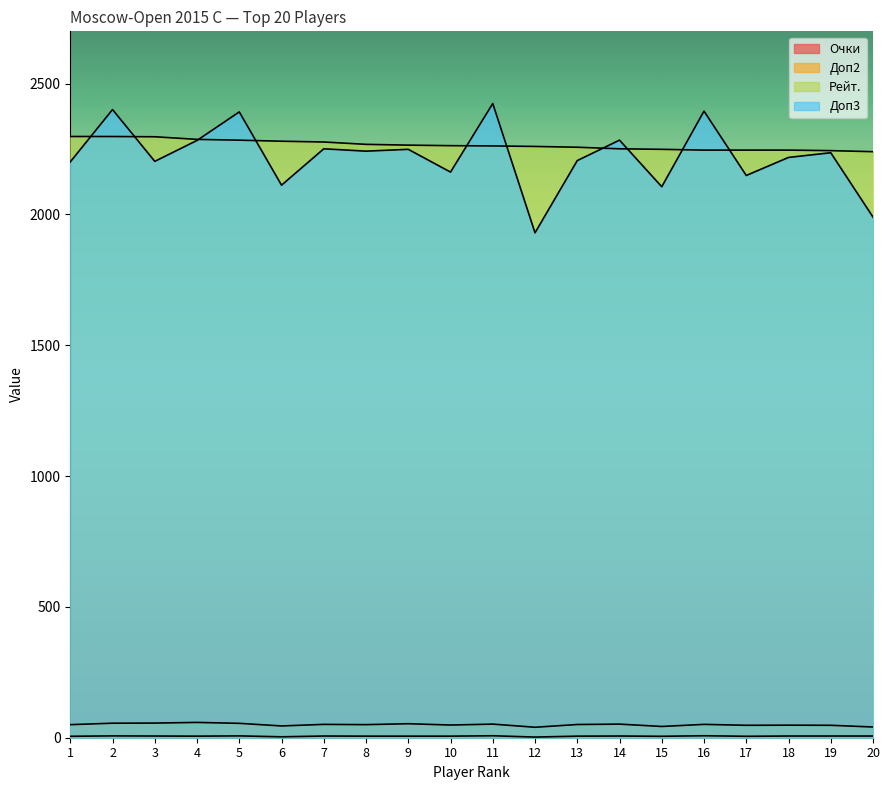

At which category does the chart reach its minimum across all series?

12